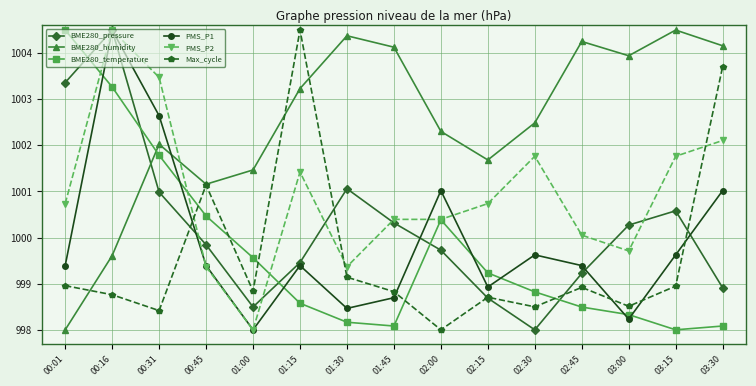

Which series changed the most between 01:45 and 02:30?

BME280_pressure